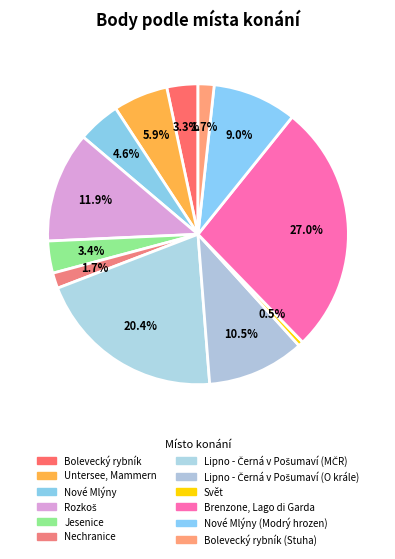

How many segments does this pie chart have?

12